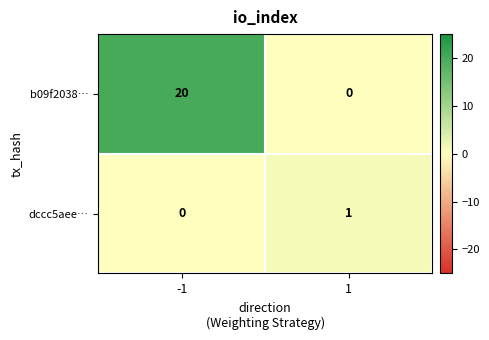

Rank the series by their average value, from lowest to highest.

dccc5aee…, b09f2038…